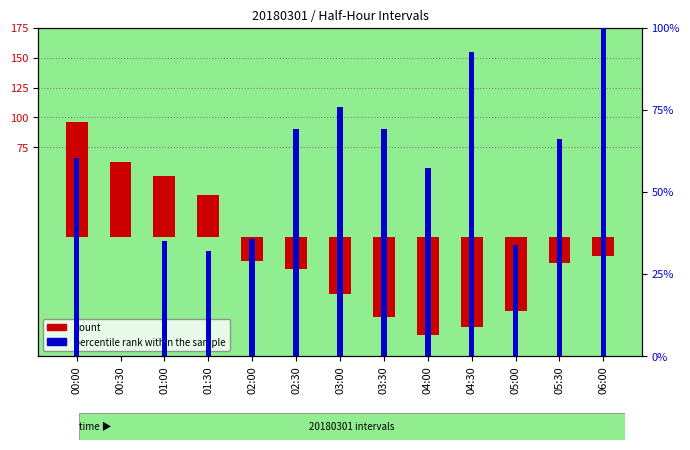

Rank the series by their maximum value, from highest to lowest.

count, percentile rank within the sample